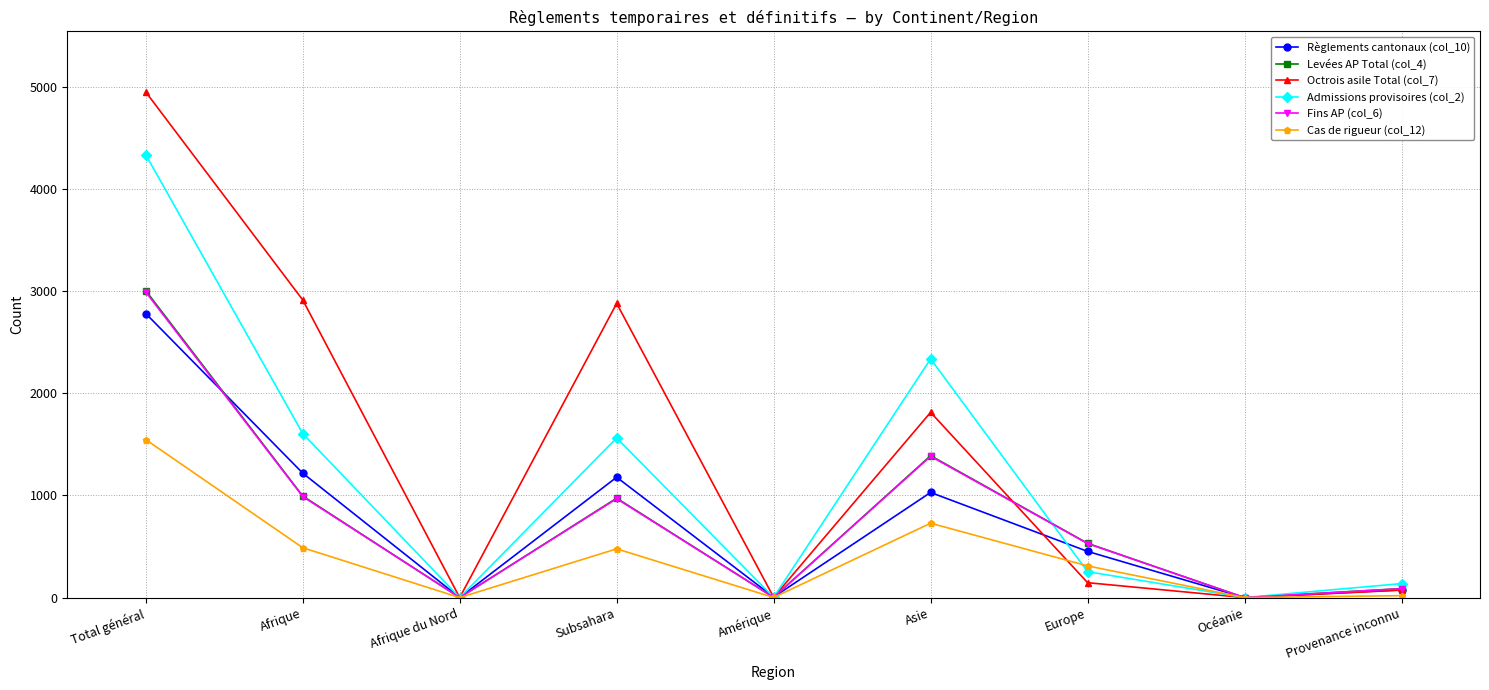

Is this an area chart (filled region under the line)?

No